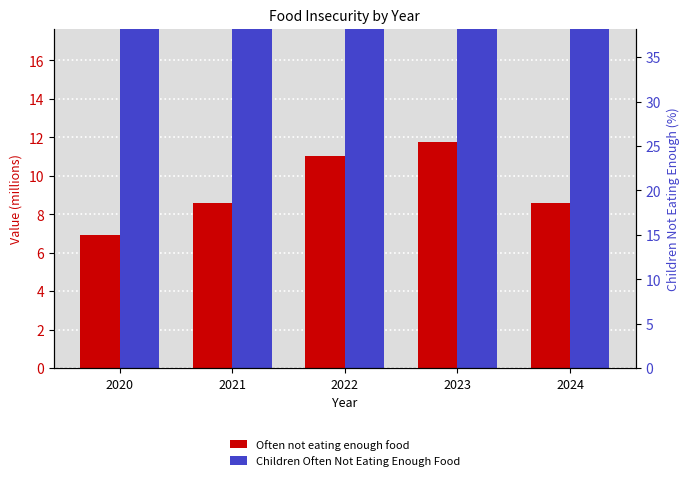

True or false: Children Often Not Eating Enough Food has a value of 13.6 at 2024.

False